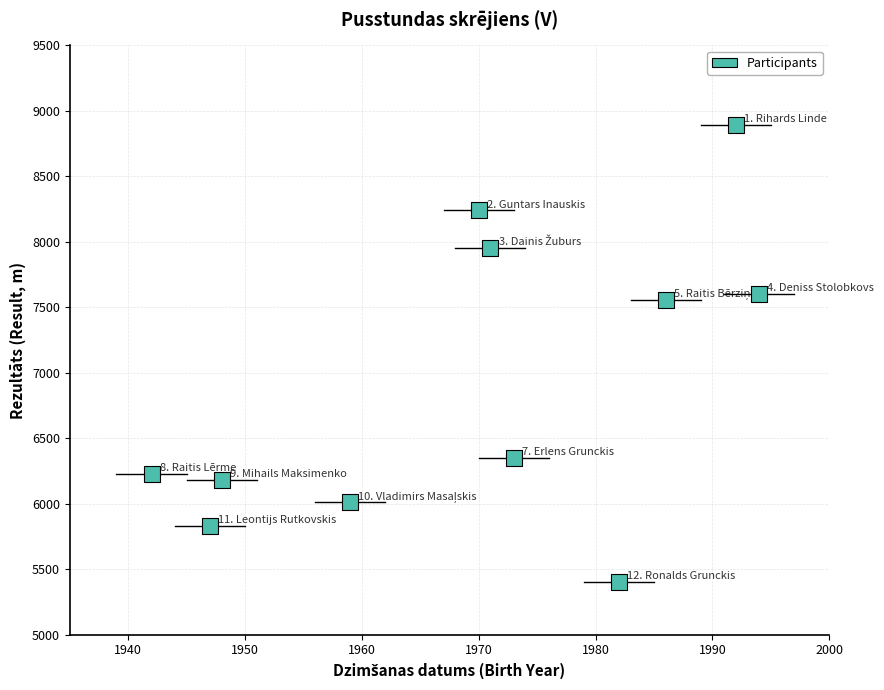

What Y value in the scatter plot is closest to 7148?

7555